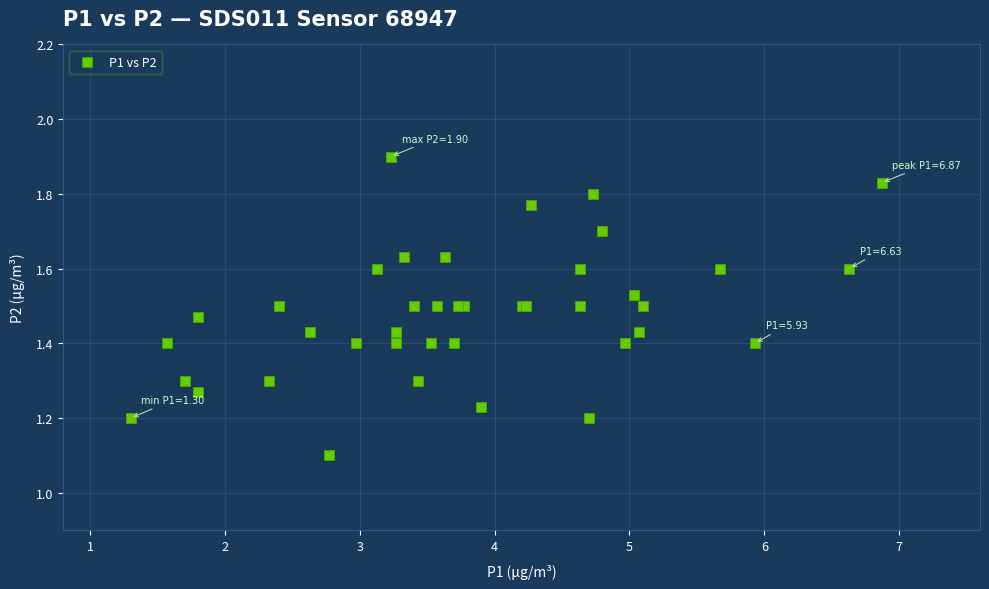

What Y value in the scatter plot is closest to 1?

1.1